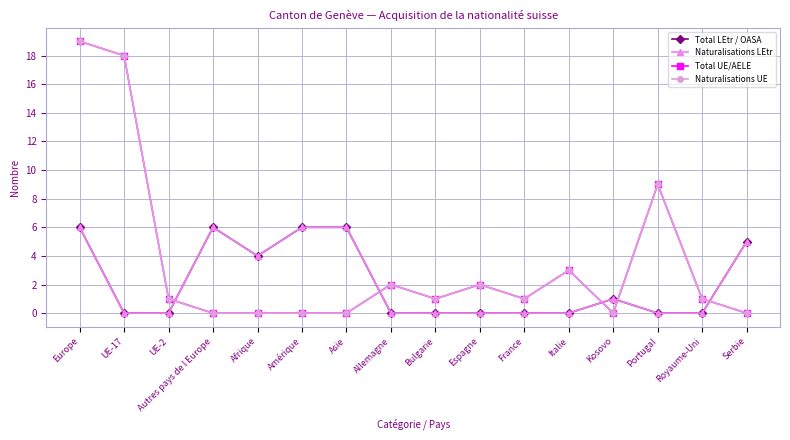

Where do Total UE/AELE and Total LEtr / OASA first cross each other?

UE-2 and Autres pays de l Europe